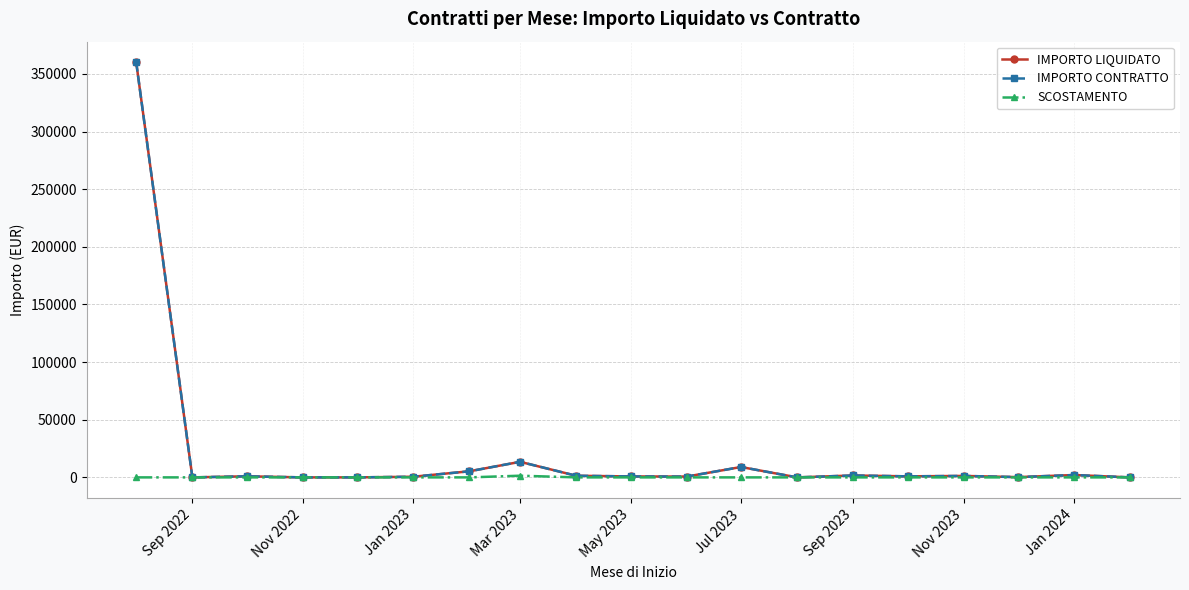

At how many categories does at least one series exceed 352711?

1